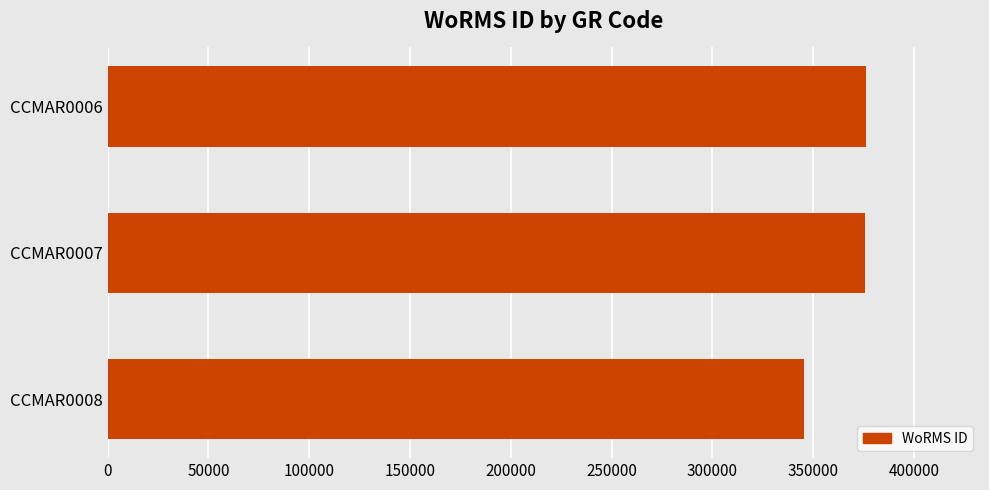

How many bars are there in total?

3